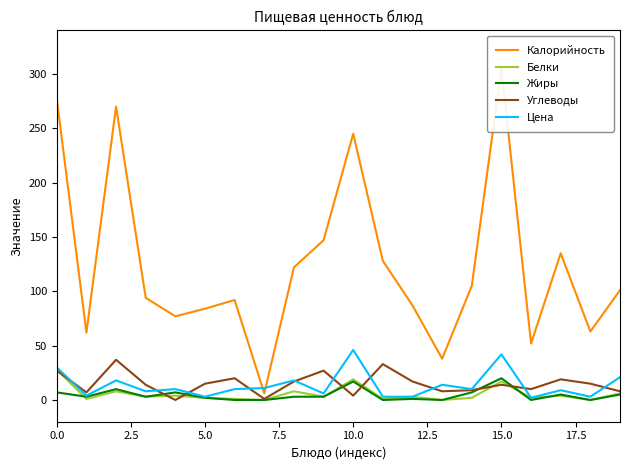

At which label is Калорийность closest to 155?

9